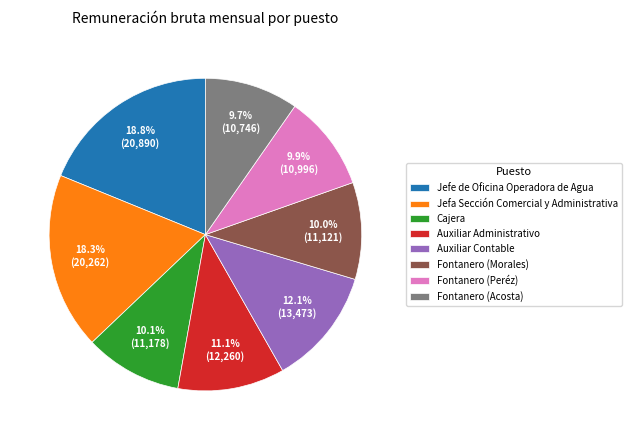

Which category has the biggest portion of the pie?

Jefe de Oficina Operadora de Agua